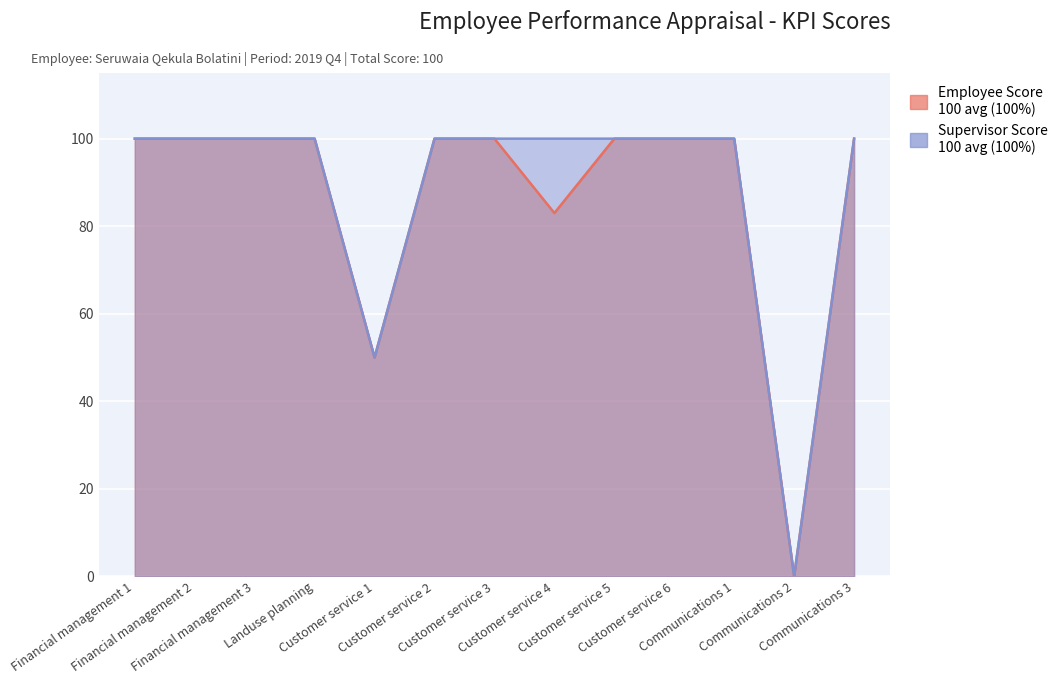

What is the approximate value of Employee Score at Customer service 5?

100